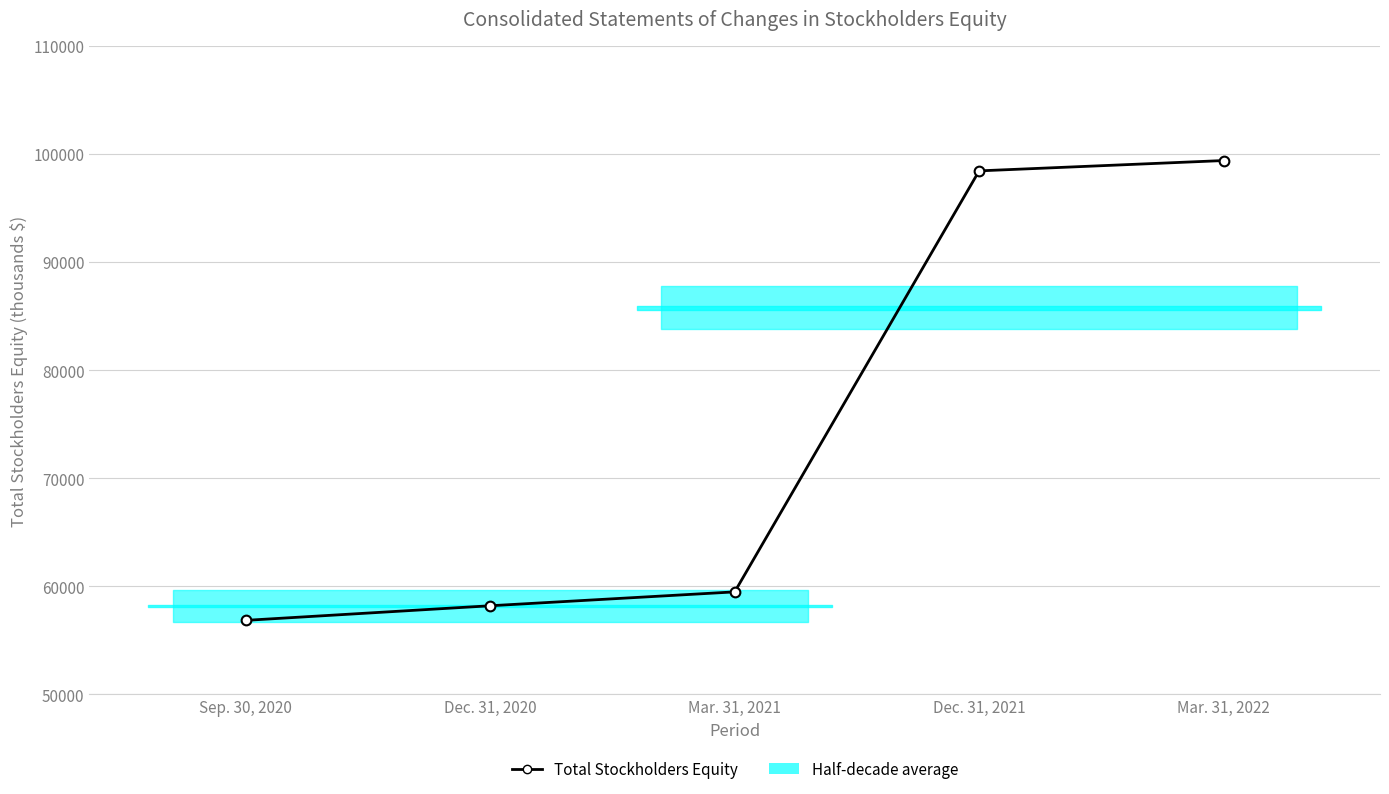

What is the maximum value shown in the chart?

99398